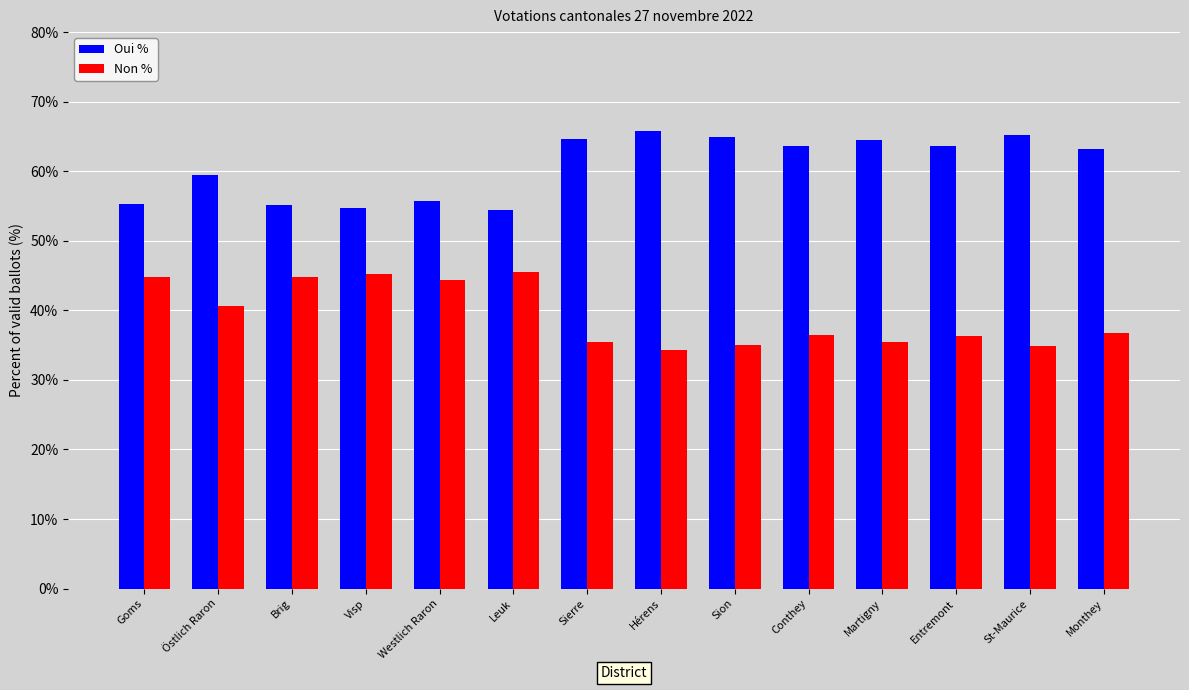

How many bars are there in total?

28